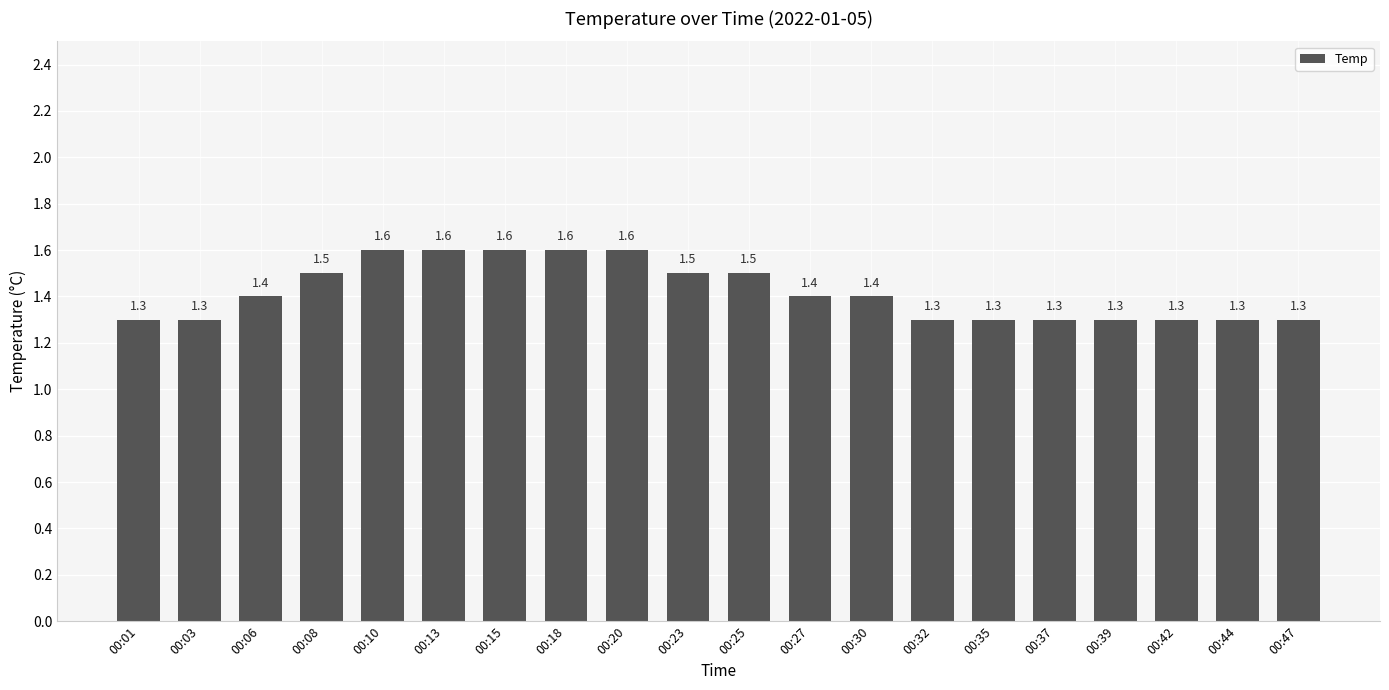

What is the greatest value displayed?

1.6